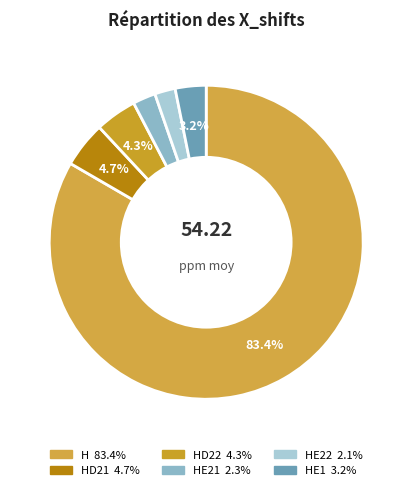

How many slices are in this pie chart?

6